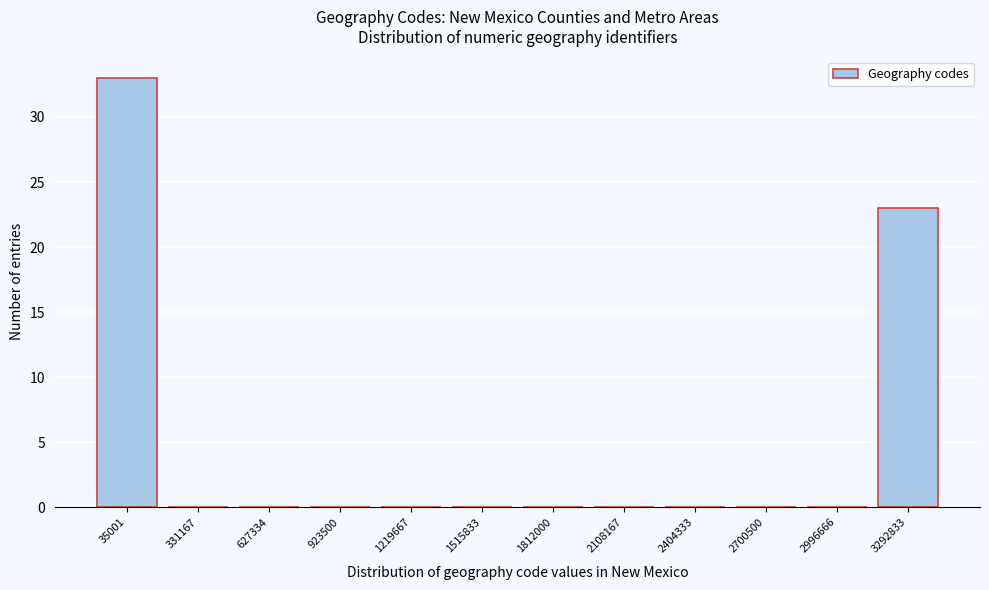

Reading left to right, transcribe all the data shown in this chart.

35001=33	331167=0	627334=0	923500=0	1219667=0	1515833=0	1812000=0	2108167=0	2404333=0	2700500=0	2996666=0	3292833=23